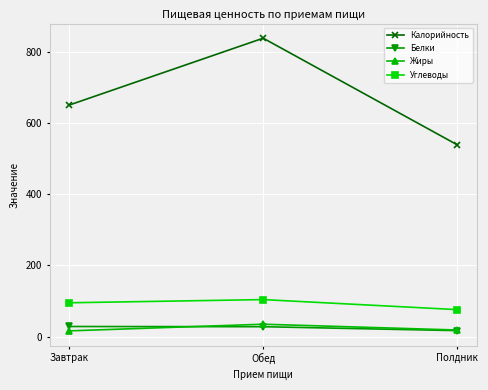

What is the approximate value of Калорийность at Обед?

837.9